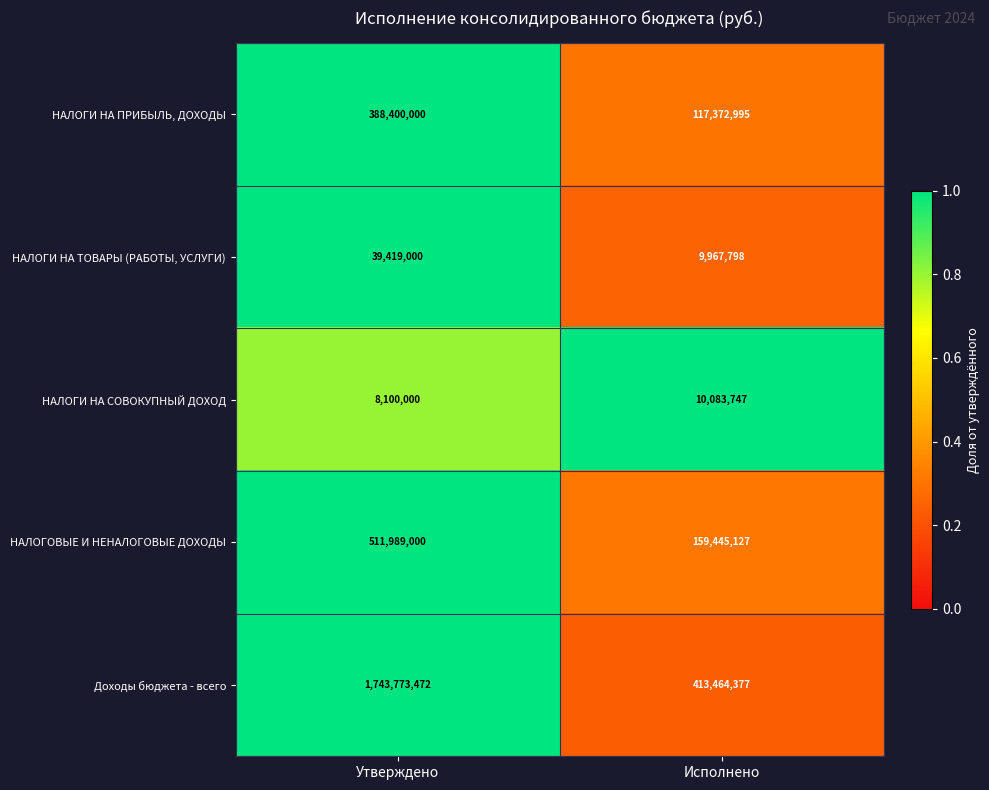

What is the sum of all НАЛОГОВЫЕ И НЕНАЛОГОВЫЕ ДОХОДЫ values?

671434127